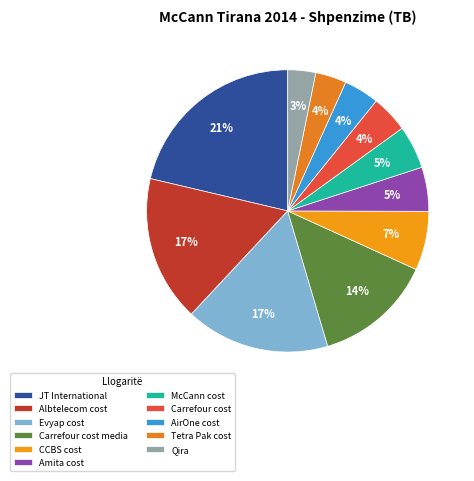

How many slices are in this pie chart?

11